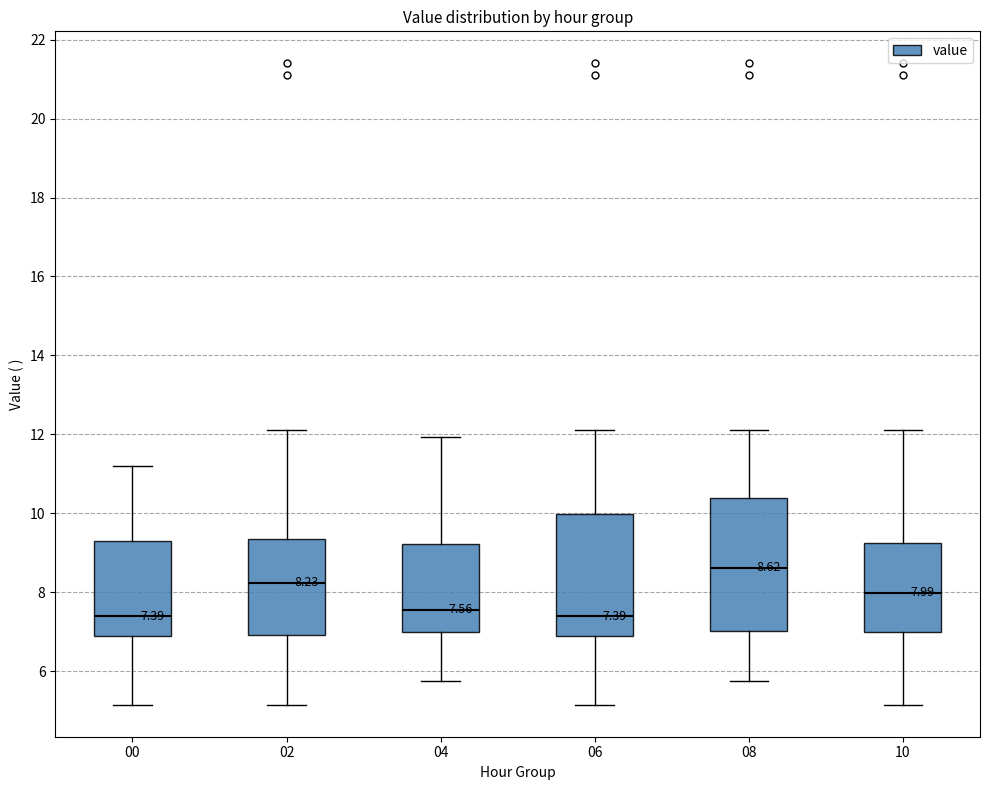

Which box is the tallest, from its lower edge to its upper edge?

08